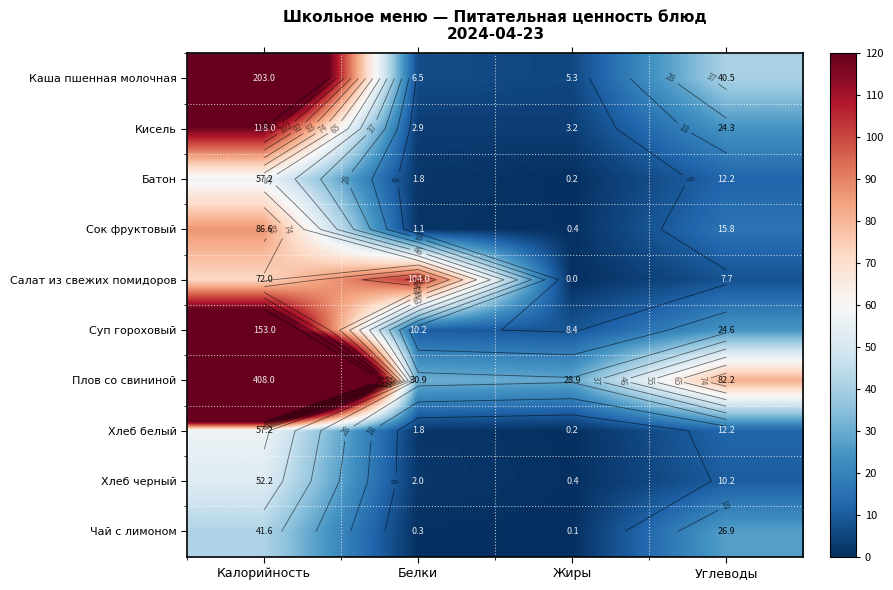

The Батон series shows 7.0 at Углеводы. True or false?

False